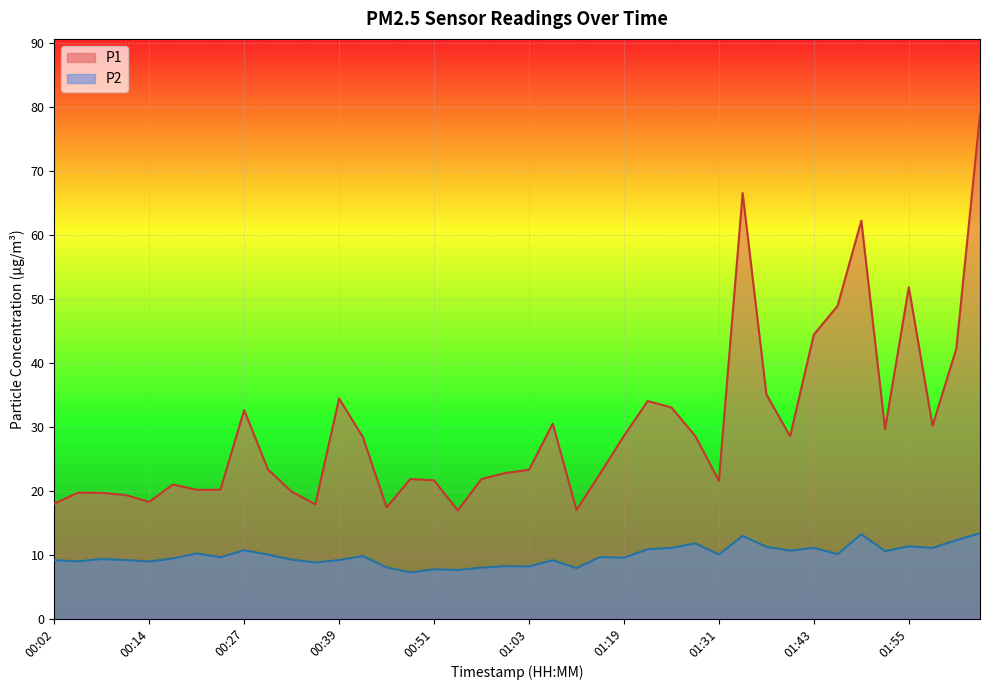

Is it true that P2 equals 10.6 at 01:52?

True